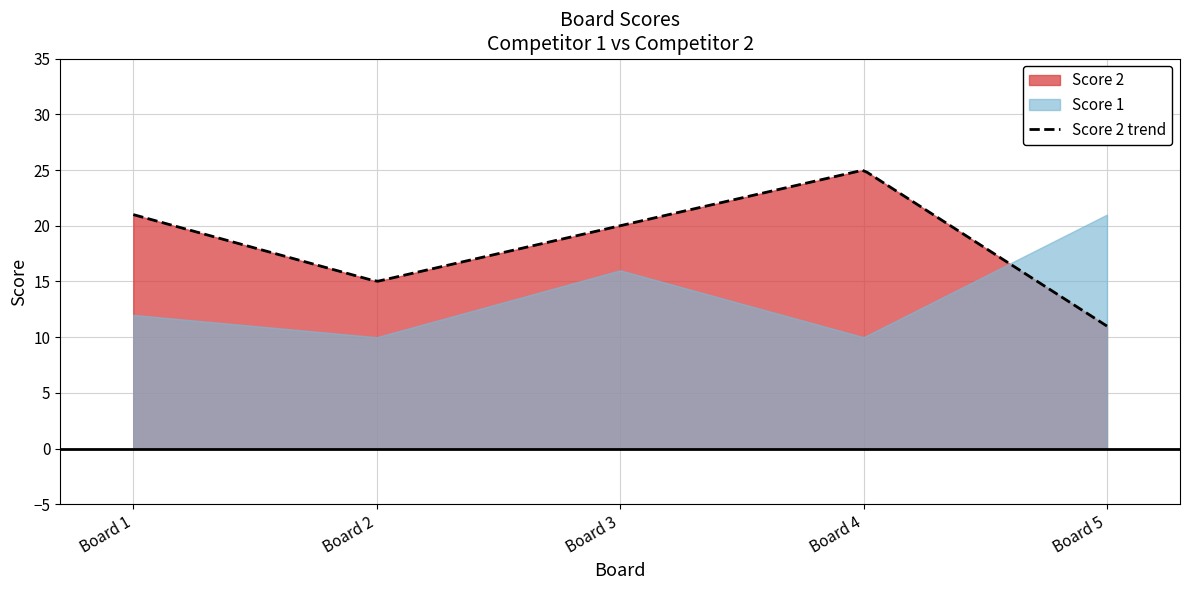

The value of Score 2 at 1 is 21. True or false?

True